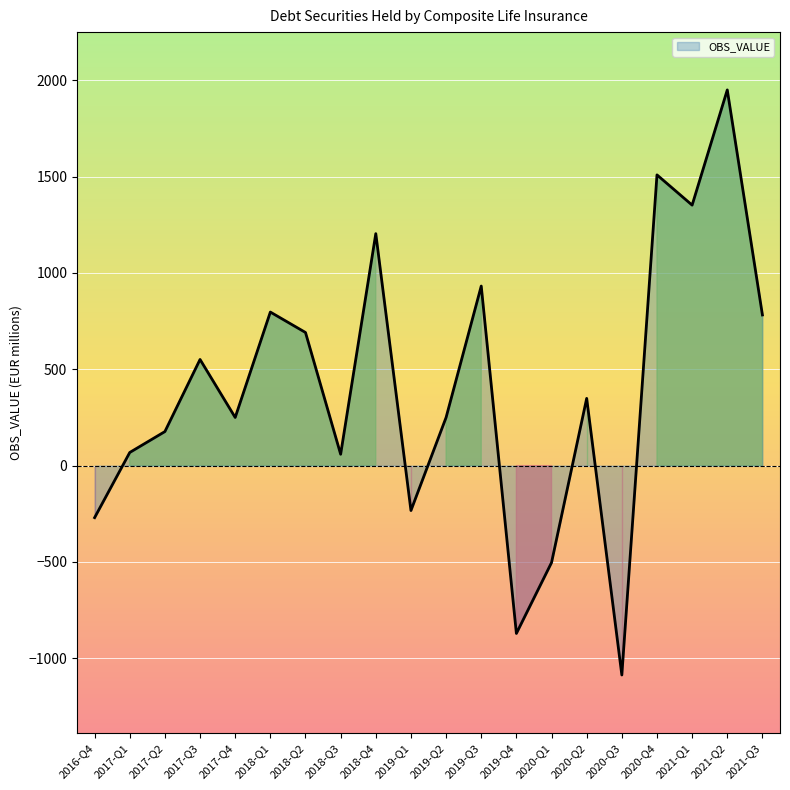

How many lines are shown in the chart?

1